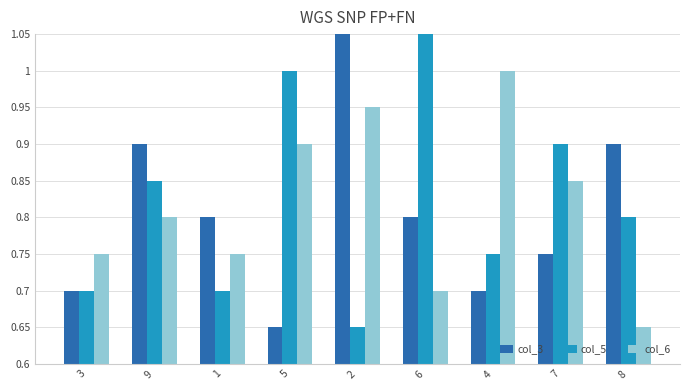

At which label does col_5 reach its minimum?

2